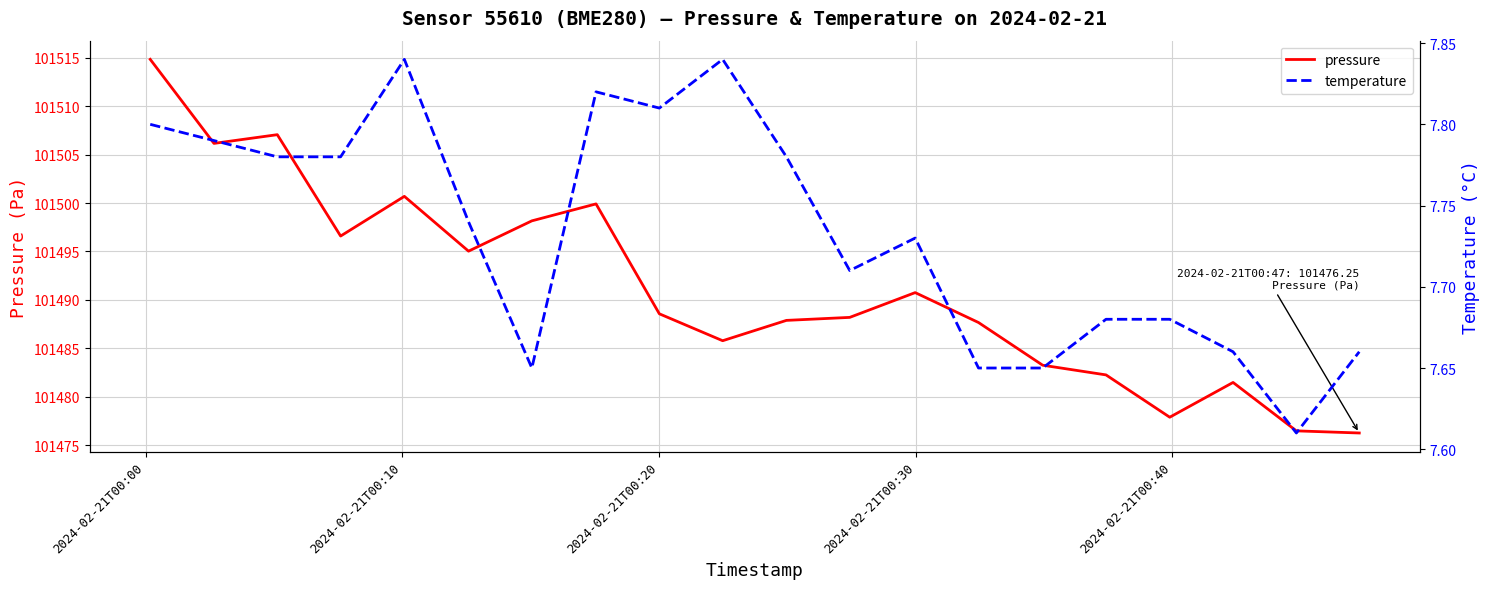

Is the value of temperature at 2024-02-21T00:40 greater than the value of pressure at 18?

No